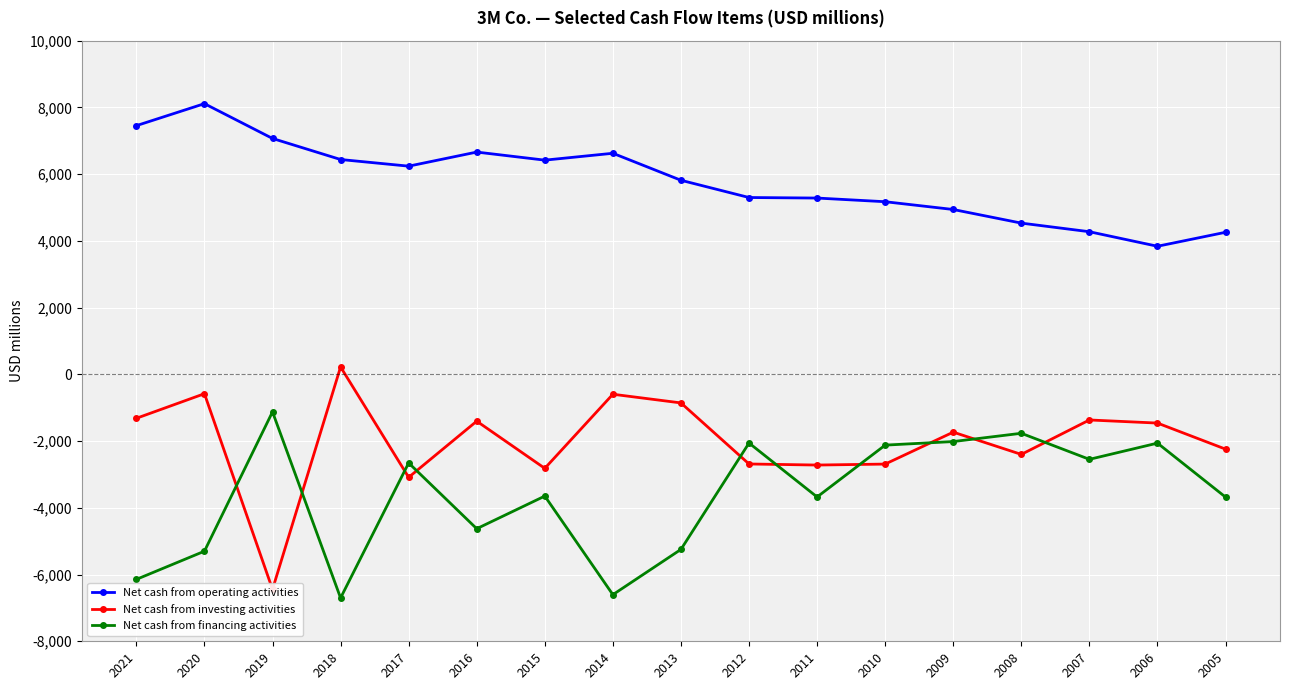

List the labels in order of Net cash from investing activities value, smallest first.

2019, 2017, 2015, 2011, 2010, 2012, 2008, 2005, 2009, 2006, 2016, 2007, 2021, 2013, 2014, 2020, 2018